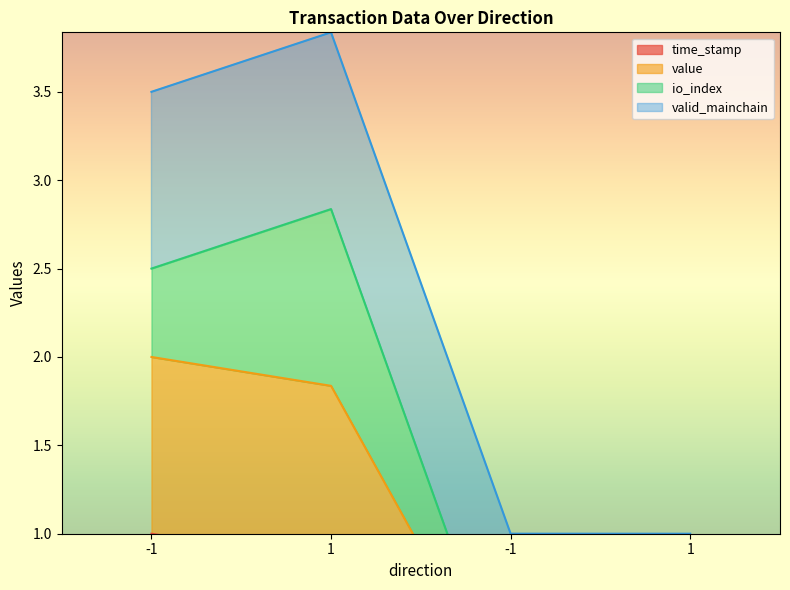

Which has a higher value, -1 or 1?

-1